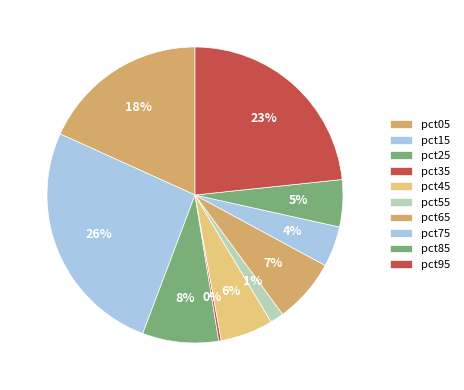

Does pct75 account for over 50% of the chart?

No